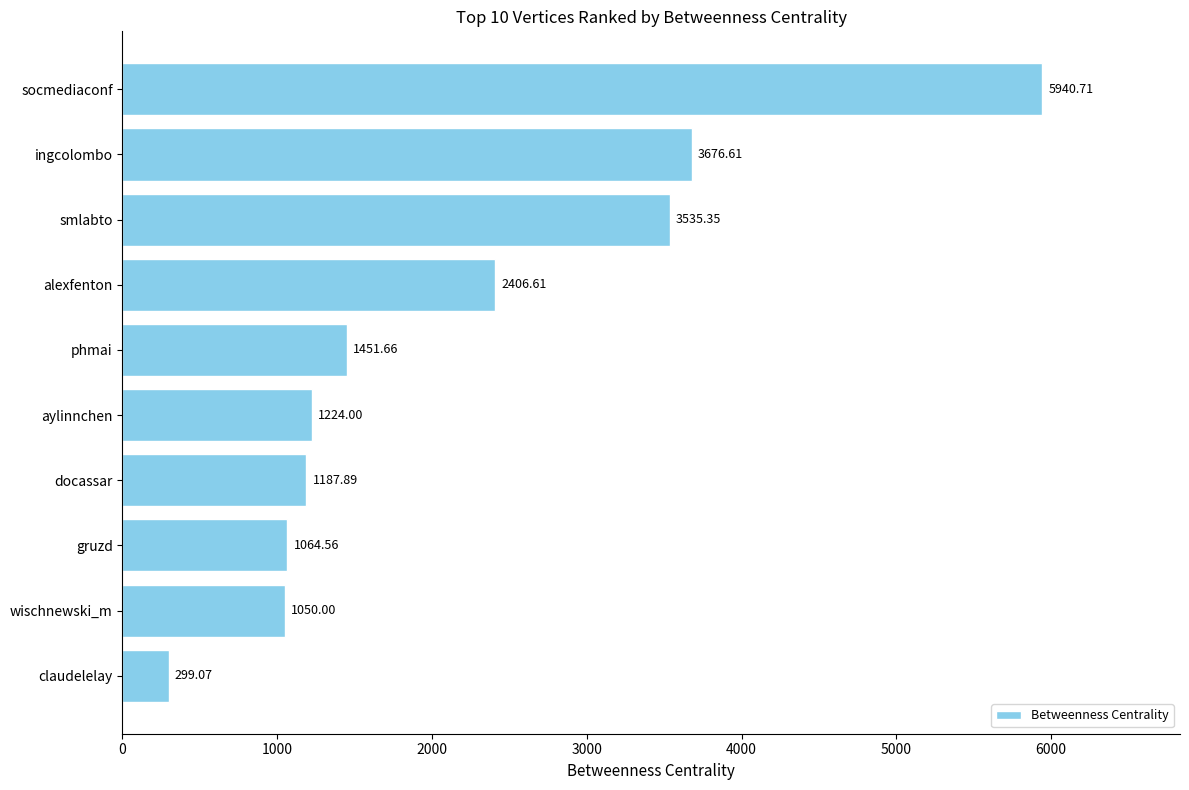

What is the label of the 6th bar from the bottom?

phmai